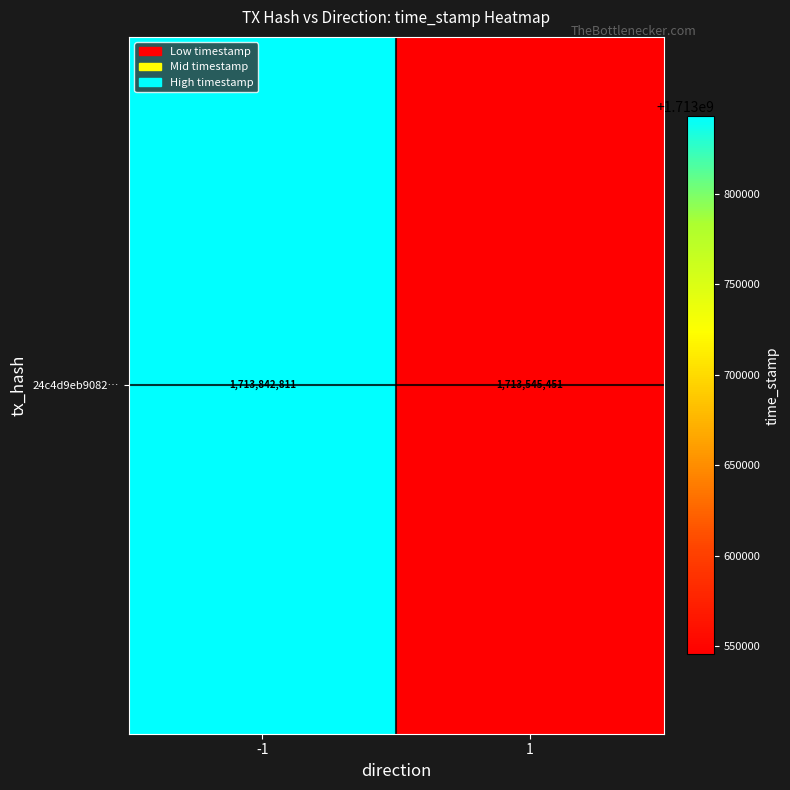

Which has a higher value, 1 or -1?

-1